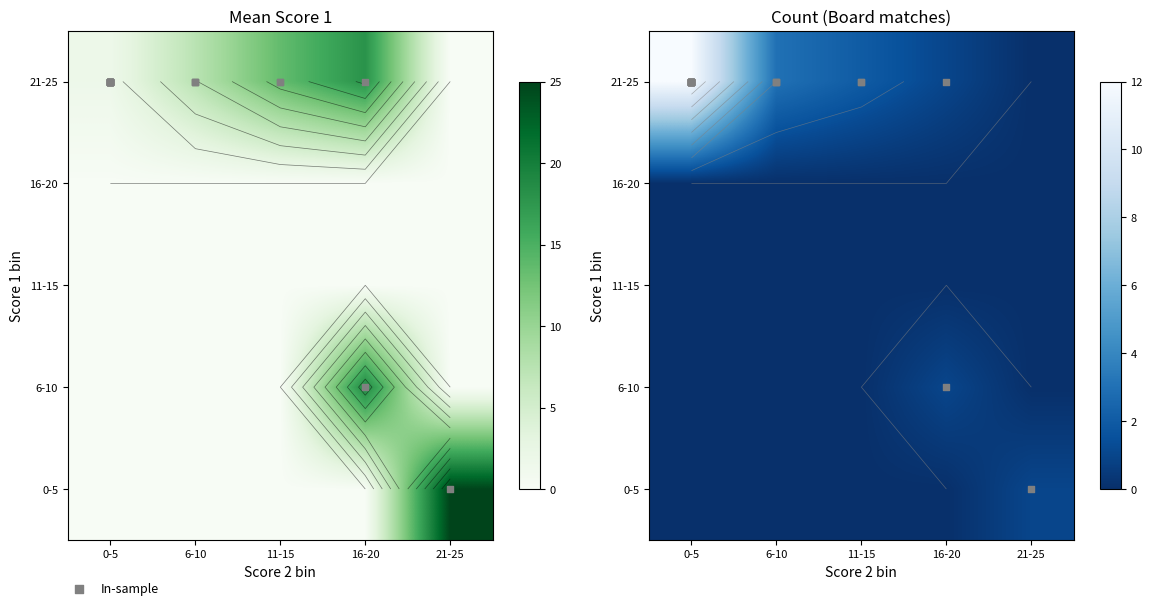

What is the difference between the highest and lowest values at 6-10?

3